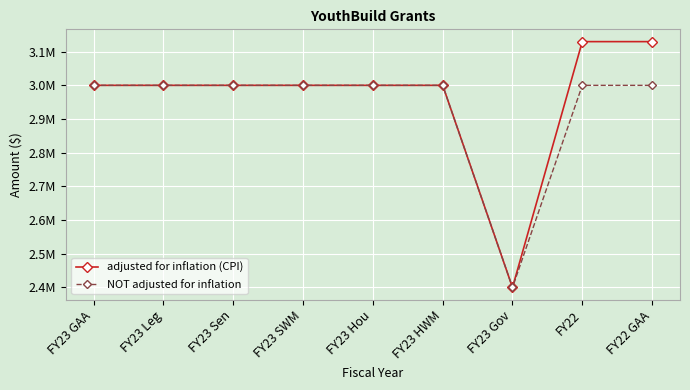

The value of adjusted for inflation (CPI) at FY23 Hou is 1.1. True or false?

False